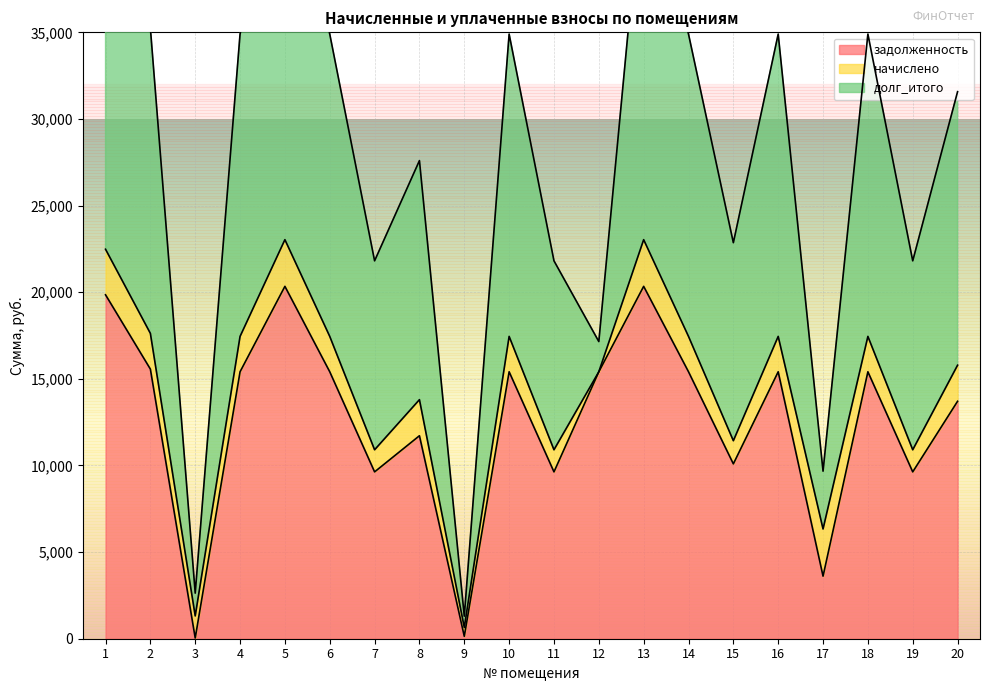

At which category is the sum across all series the highest?

5